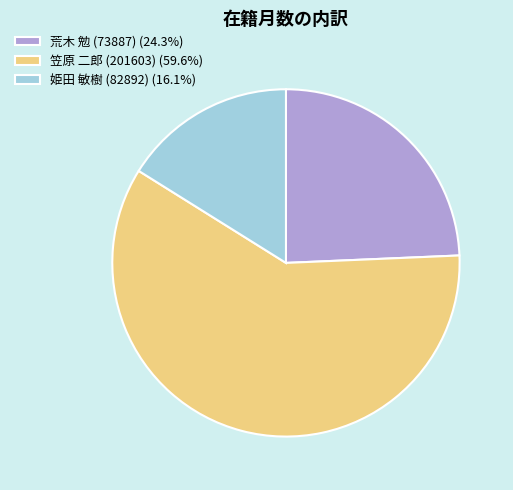

Is the sum of 笠原 二郎 (201603) and 荒木 勉 (73887) greater than half?

Yes